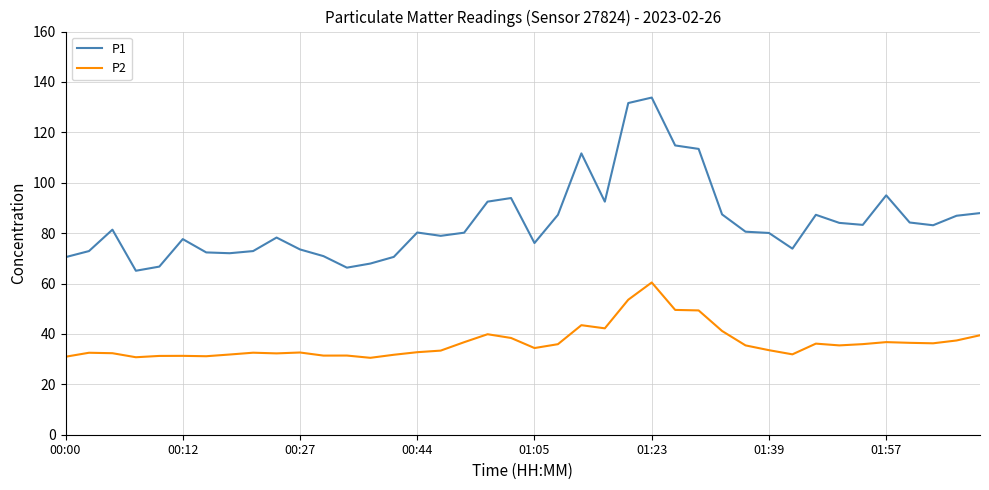

How many lines are shown in the chart?

2